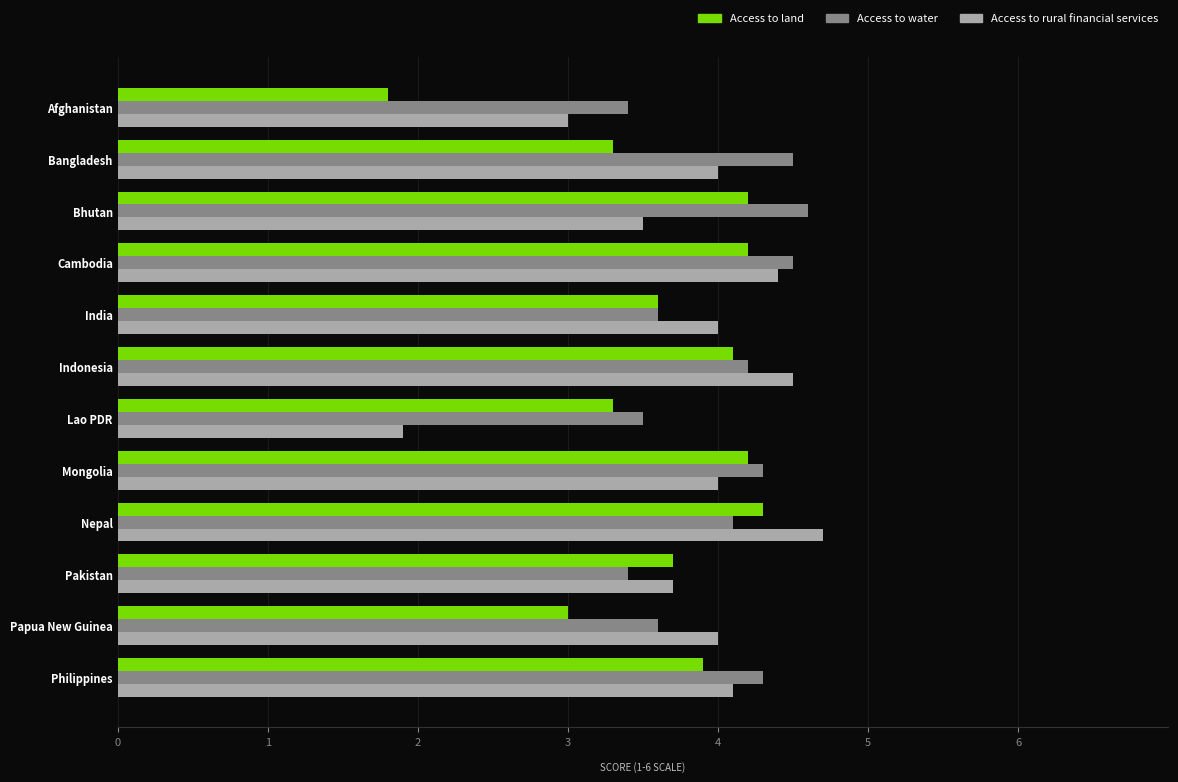

The Access to rural financial services series shows 1.9 at Lao PDR. True or false?

True